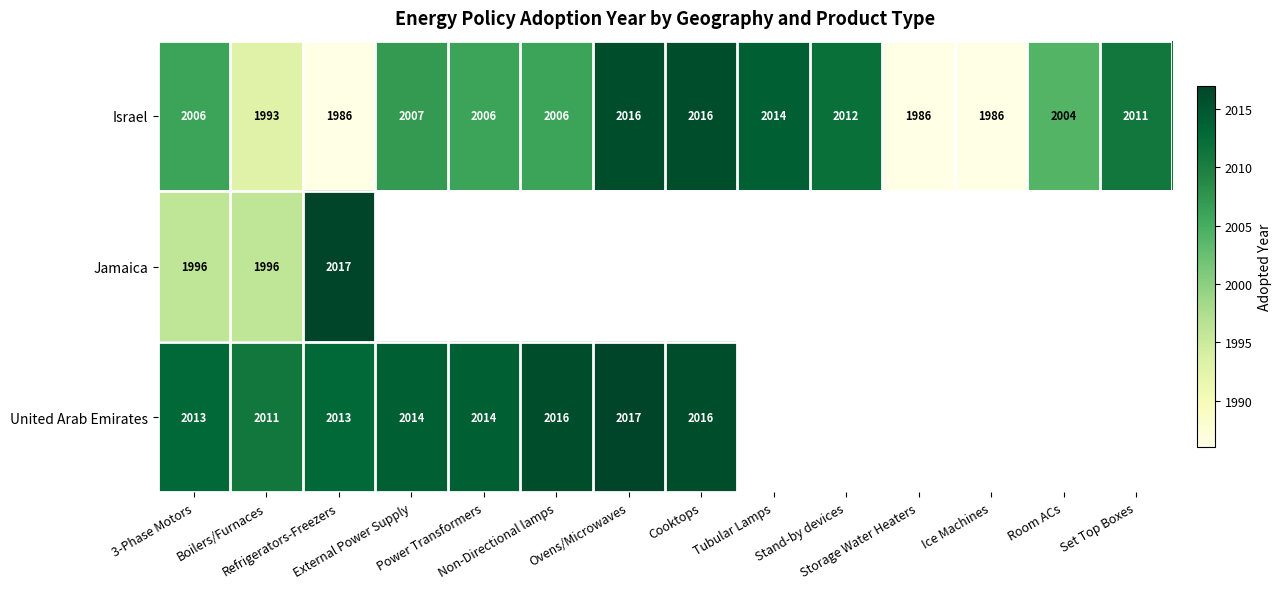

Which series has the widest spread of values?

Israel